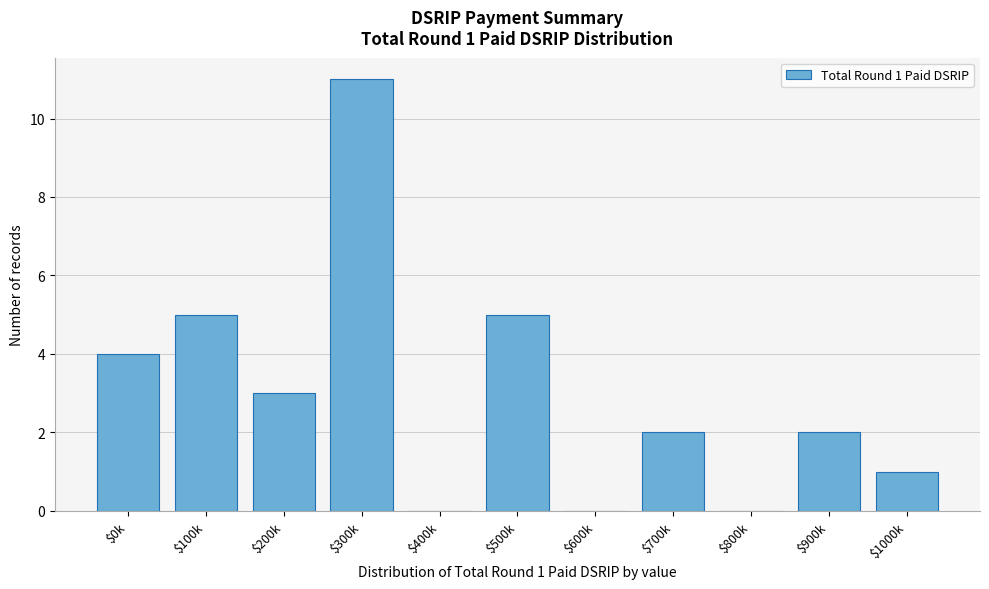

What is the sum of all values?

33